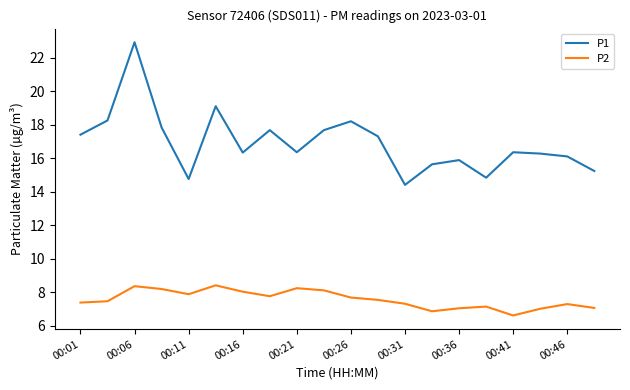

Which series has the largest range (max minus min)?

P1